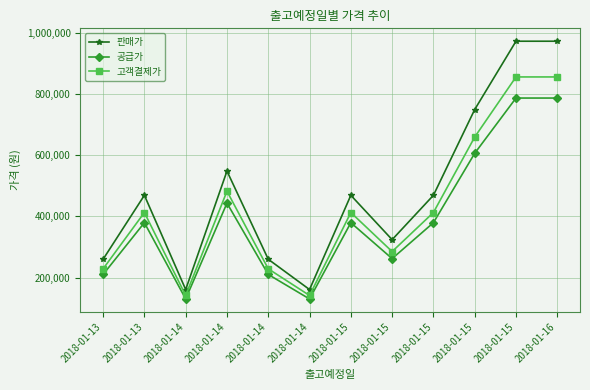

True or false: 고객결제가 has a value of 412632 at 2018-01-13.

True